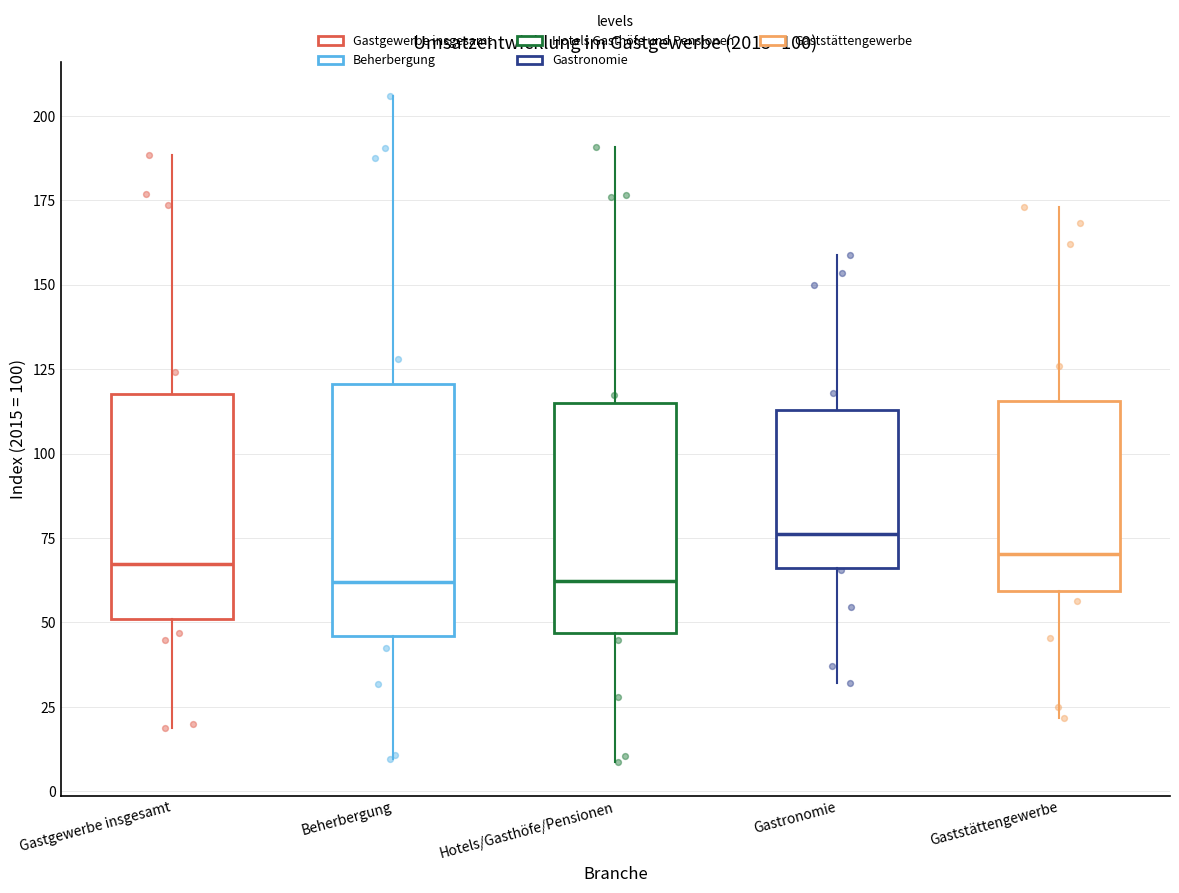

Where does the upper whisker of the box for Gaststättengewerbe end on the y-axis? The values are not printed on the chart, so give them approximately, as read against the axis.

175